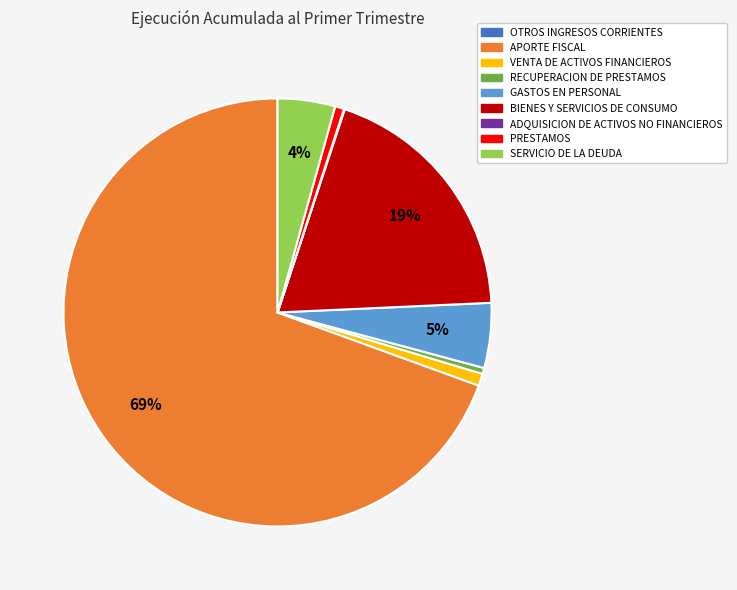

Which category has the biggest portion of the pie?

APORTE FISCAL